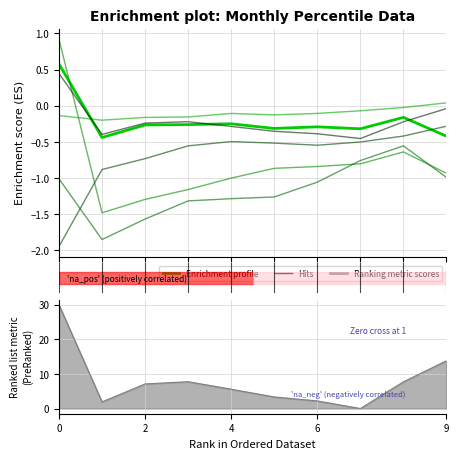

True or false: Feb and Jun cross at least once.

False